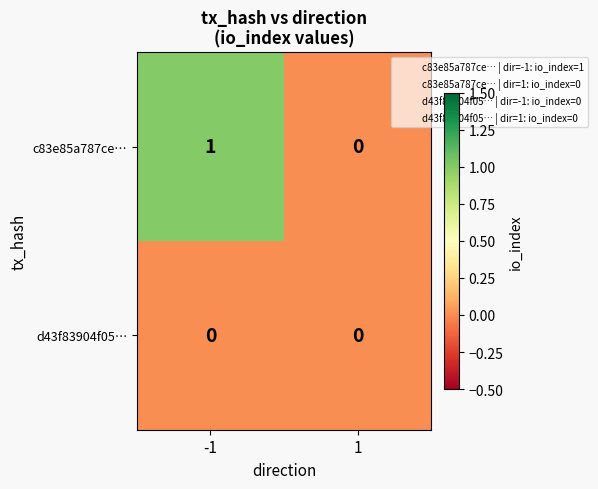

Is the value of c83e85a787ce… at -1 greater than the value of d43f83904f05… at -1?

Yes